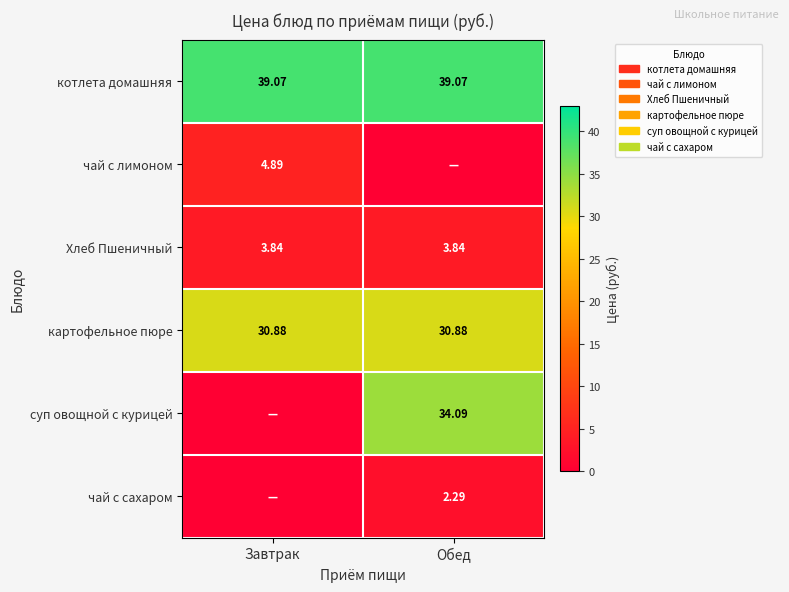

At which category does the chart reach its peak across all series?

Завтрак